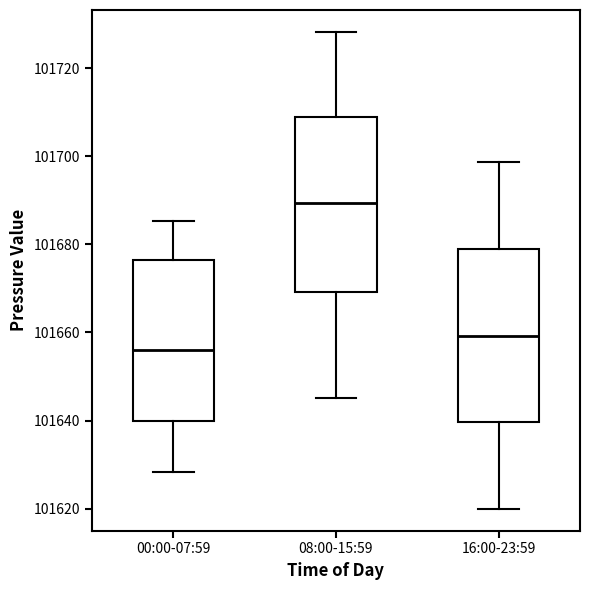

Reading left to right, read every box against the y-axis: the position of its median line, the range the box covers, and the ends of its whiskers. The values are not printed on the chart, so give them approximately, as read against the axis.

00:00-07:59: median 101656, box 101640 to 101676, whiskers 101628 to 101686
08:00-15:59: median 101690, box 101670 to 101708, whiskers 101646 to 101728
16:00-23:59: median 101660, box 101640 to 101678, whiskers 101620 to 101698